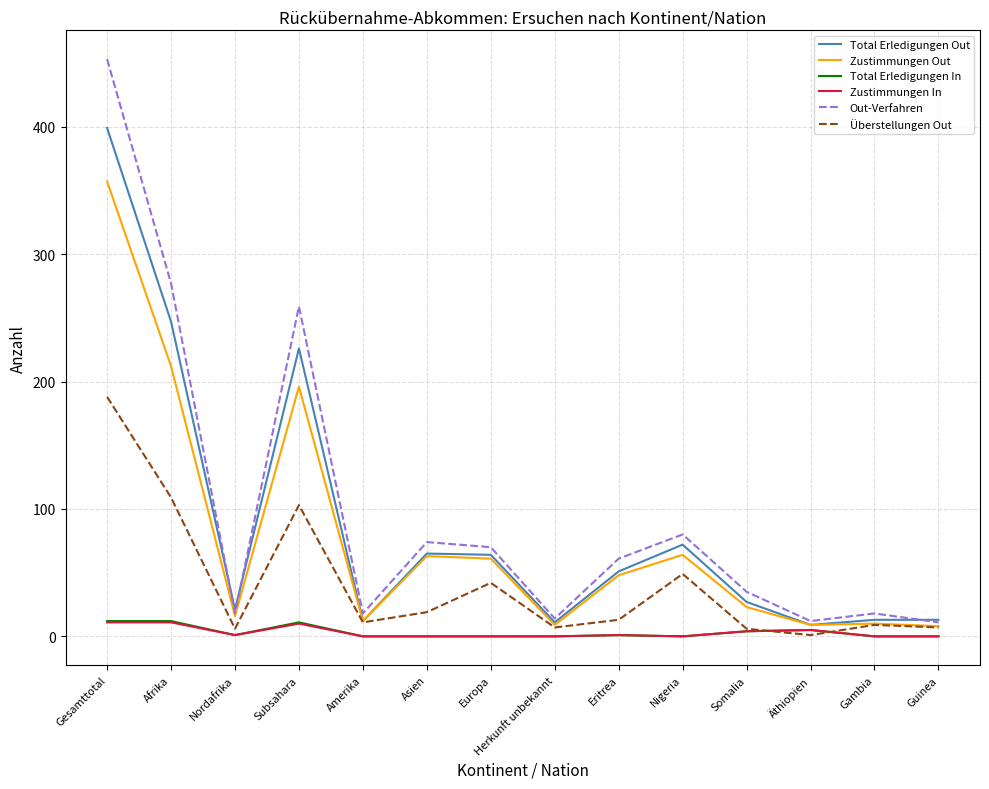

The Total Erledigungen Out series shows 226 at Subsahara. True or false?

True